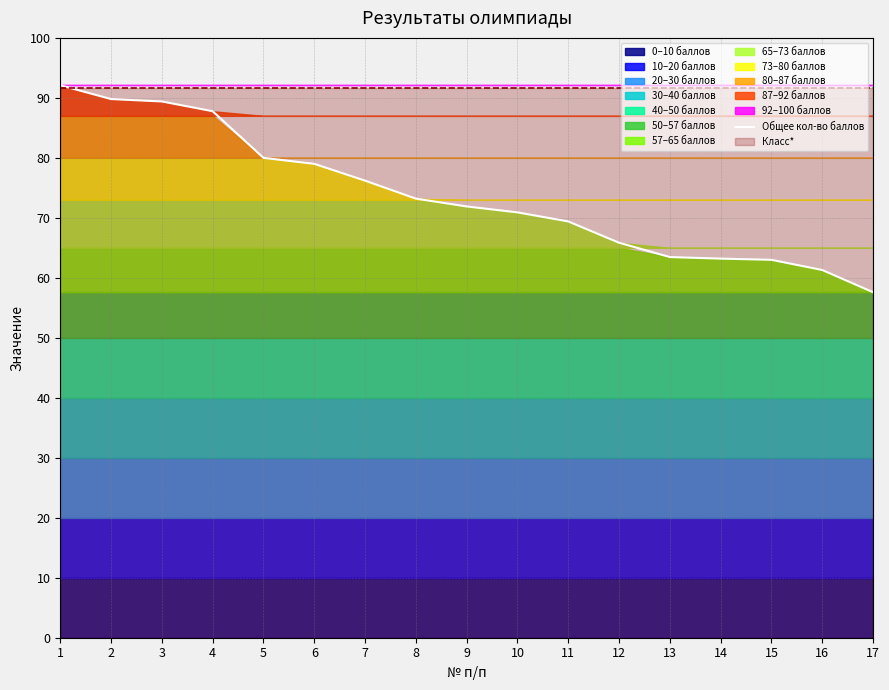

What is the difference between the maximum and minimum values?

34.5